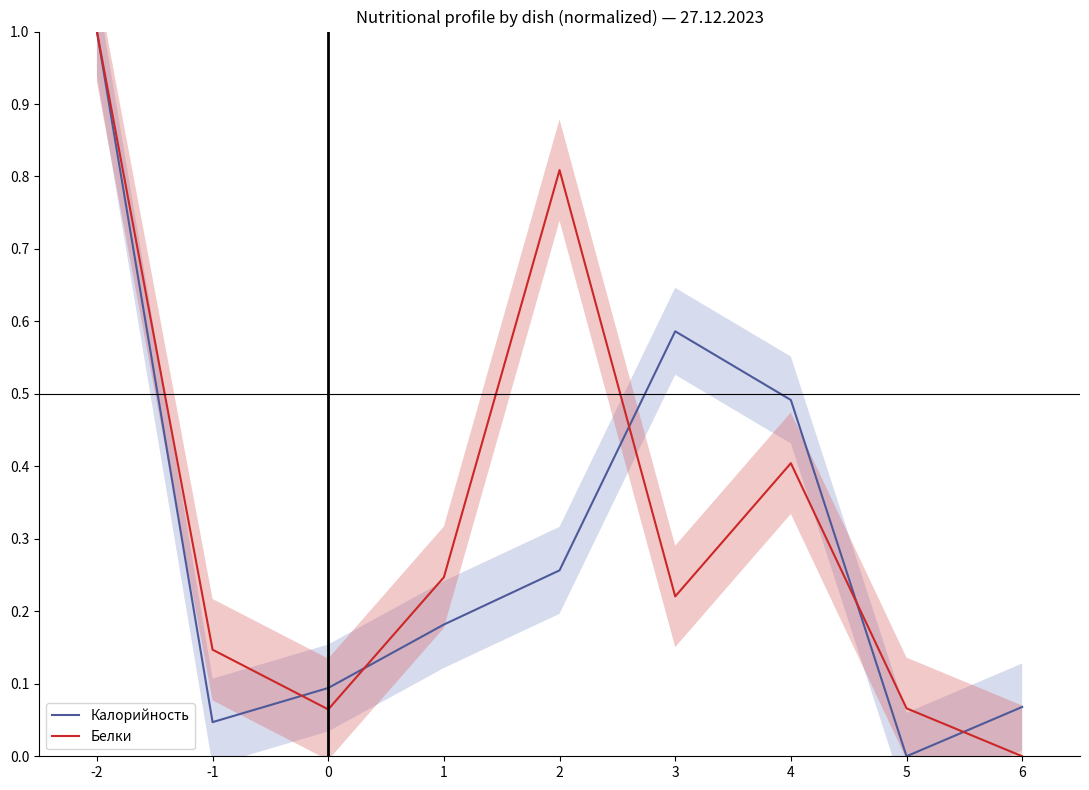

What is the difference between the maximum and minimum values in the Калорийность series?

1.0